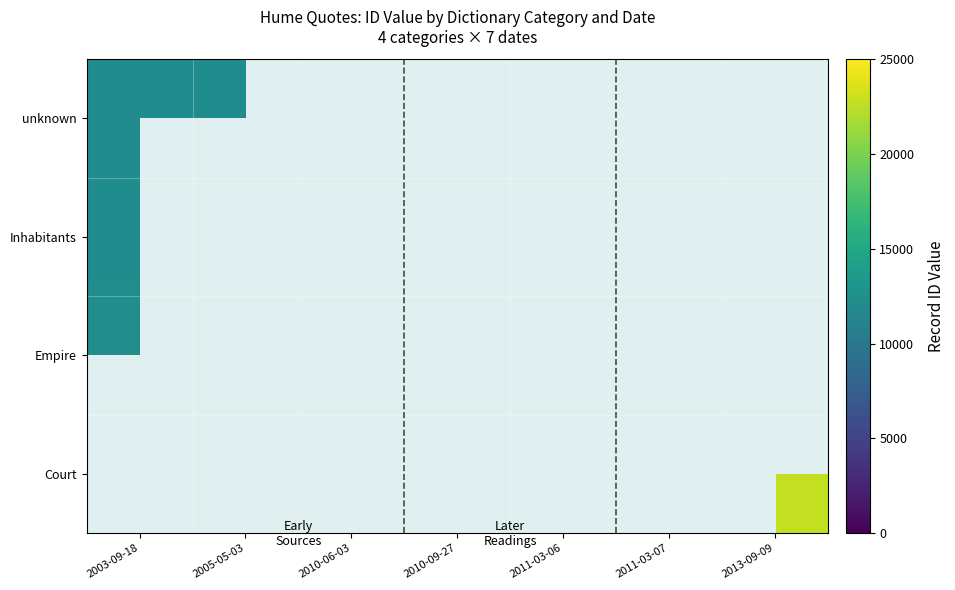

How many data points in unknown are less than 17989?

2